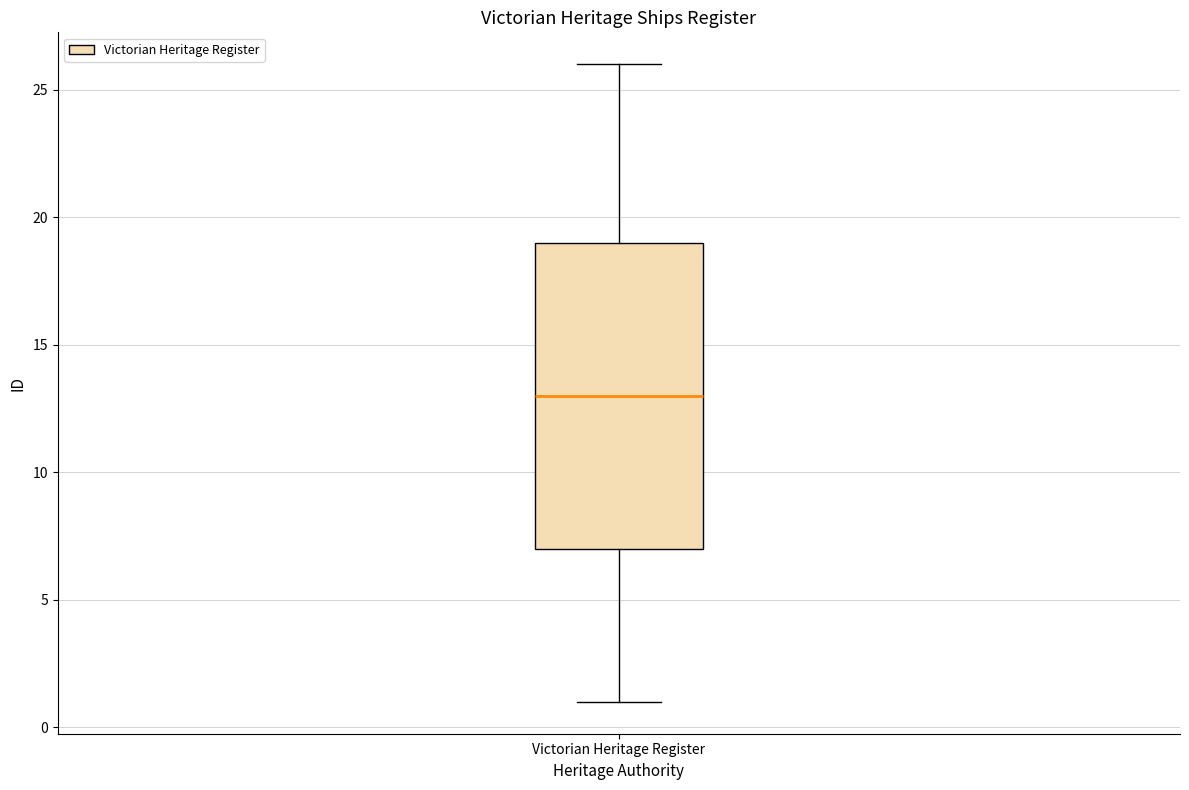

Transcribe this box plot: give where the median line is, the range the box spans, and where the two whiskers end, as read against the y-axis. The values are not printed on the chart, so give them approximately, as read against the axis.

median 13, box 7 to 19, whiskers 1 to 26